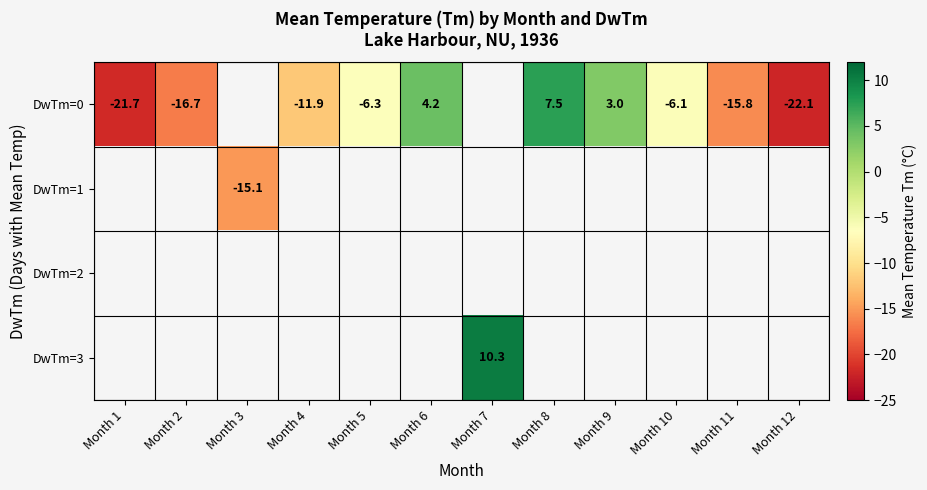

The DwTm=0 series shows 4.2 at Month 6. True or false?

True